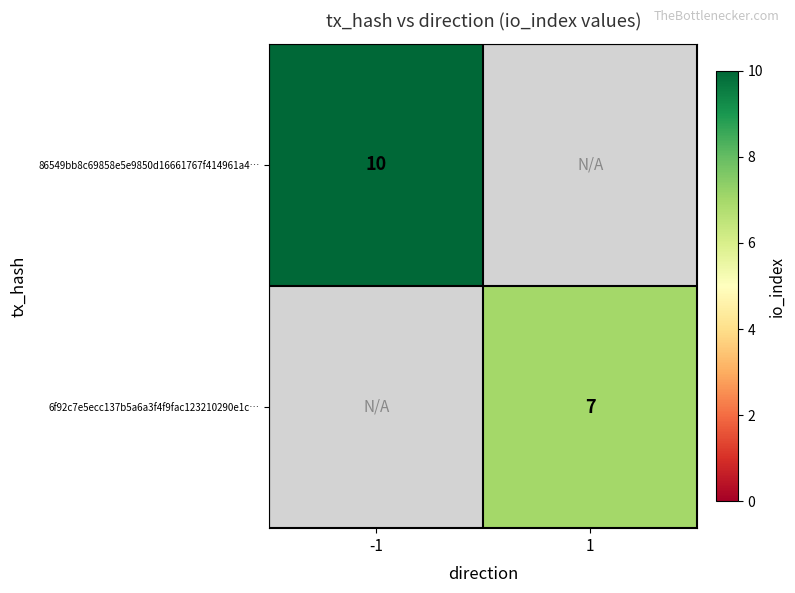

How many data points does each series have?

2